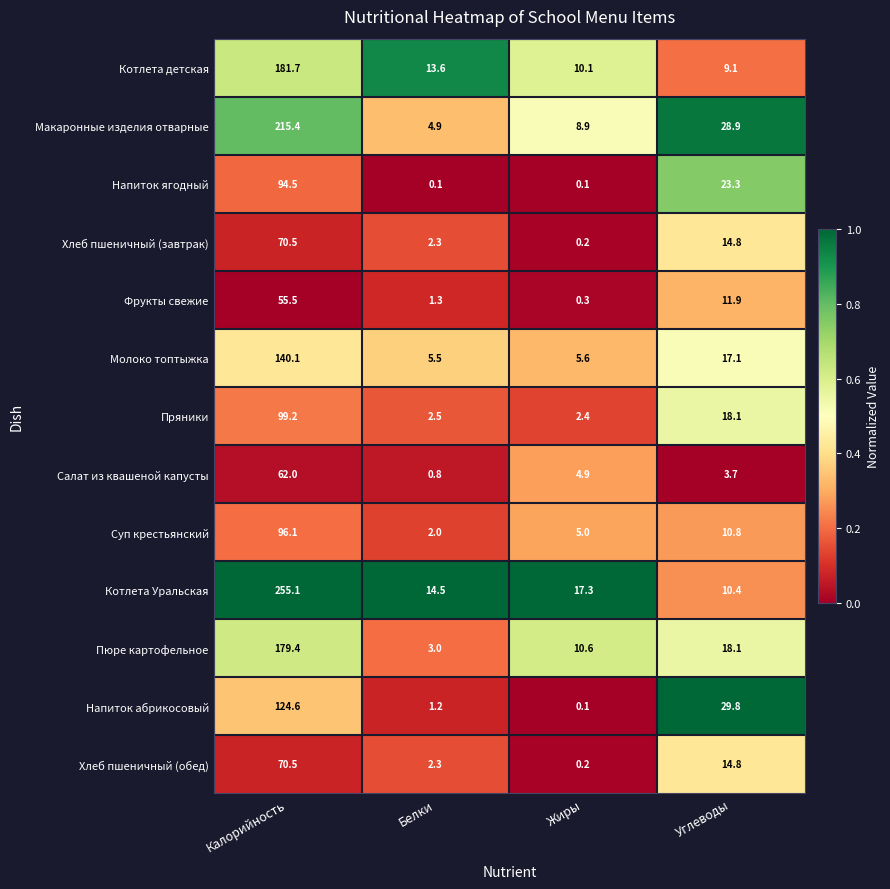

What is the difference between the highest and lowest values at Калорийность?

199.6